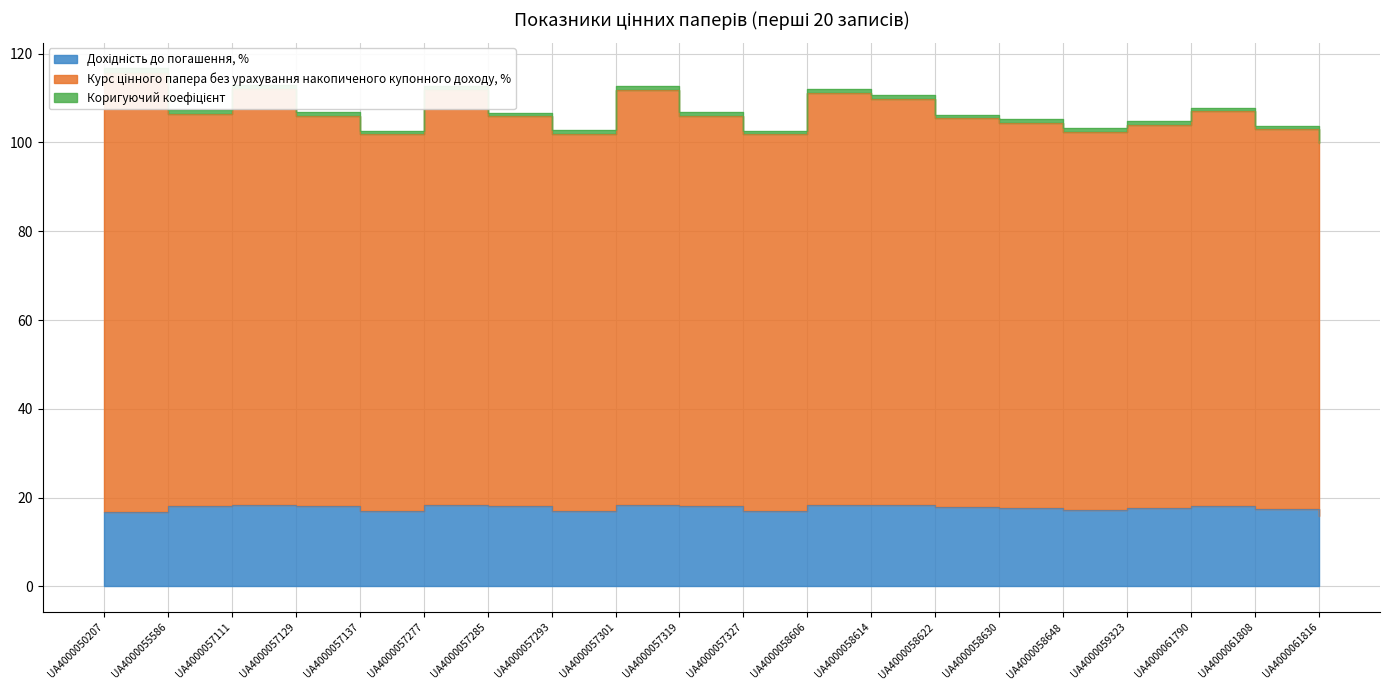

Is it true that Курс цінного папера без урахування накопиченого купонного доходу, % equals 106.0 at UA4000057129?

True